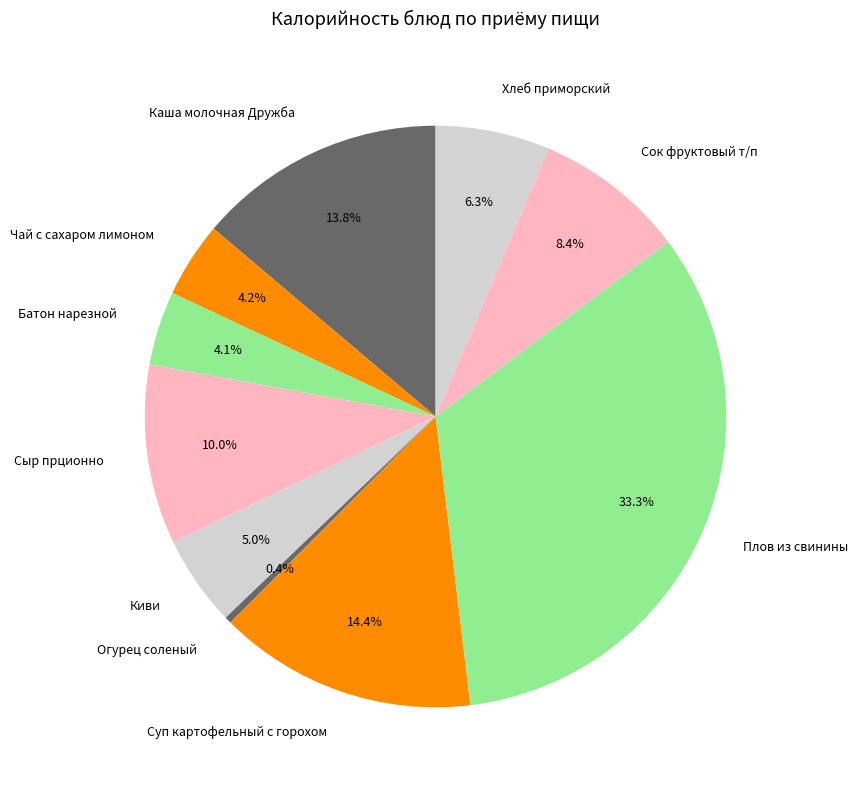

Is Хлеб приморский the majority of the pie?

No